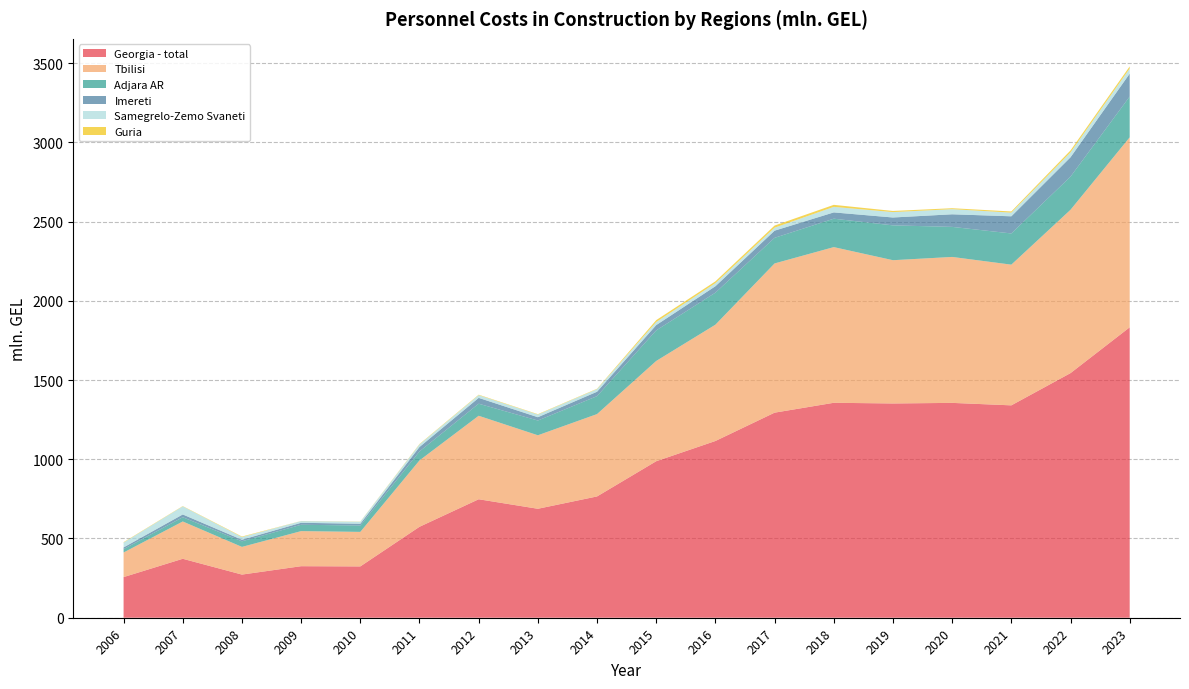

Reading left to right, transcribe all the data shown in this chart.

Georgia - total: 2006=256.4	2007=372.0	2008=272.3	2009=325.2	2010=323.8	2011=573.9	2012=747.6	2013=687.6	2014=765.4	2015=987.7	2016=1115.3	2017=1294.1	2018=1356.4	2019=1352.1	2020=1355.8	2021=1340.2	2022=1543.6	2023=1832.7
Tbilisi: 2006=155.2	2007=235.4	2008=174.7	2009=221.4	2010=217.9	2011=418.9	2012=526.9	2013=463.8	2014=519.8	2015=632.7	2016=734.0	2017=941.7	2018=982.4	2019=904.1	2020=921.0	2021=887.9	2022=1030.7	2023=1198.9
Adjara AR: 2006=21.3	2007=26.8	2008=35.4	2009=40.0	2010=40.2	2011=56.6	2012=76.1	2013=93.0	2014=113.1	2015=192.8	2016=202.0	2017=161.6	2018=179.3	2019=219.8	2020=189.6	2021=196.8	2022=209.2	2023=257.3
Imereti: 2006=10.8	2007=17.5	2008=9.8	2009=12.5	2010=11.2	2011=28.0	2012=36.8	2013=21.0	2014=27.9	2015=33.6	2016=40.6	2017=45.2	2018=39.7	2019=49.7	2020=79.5	2021=108.3	2022=122.1	2023=144.6
Samegrelo-Zemo Svaneti: 2006=30.9	2007=51.1	2008=16.9	2009=10.8	2010=12.7	2011=16.3	2012=17.2	2013=16.7	2014=16.6	2015=19.5	2016=19.8	2017=18.9	2018=34.9	2019=34.0	2020=32.3	2021=23.2	2022=31.0	2023=32.3
Guria: 2006=2.4	2007=1.8	2008=3.2	2009=0.6	2010=1.0	2011=2.5	2012=2.8	2013=2.4	2014=2.3	2015=11.7	2016=11.0	2017=13.4	2018=12.8	2019=7.2	2020=6.0	2021=7.3	2022=12.3	2023=13.3